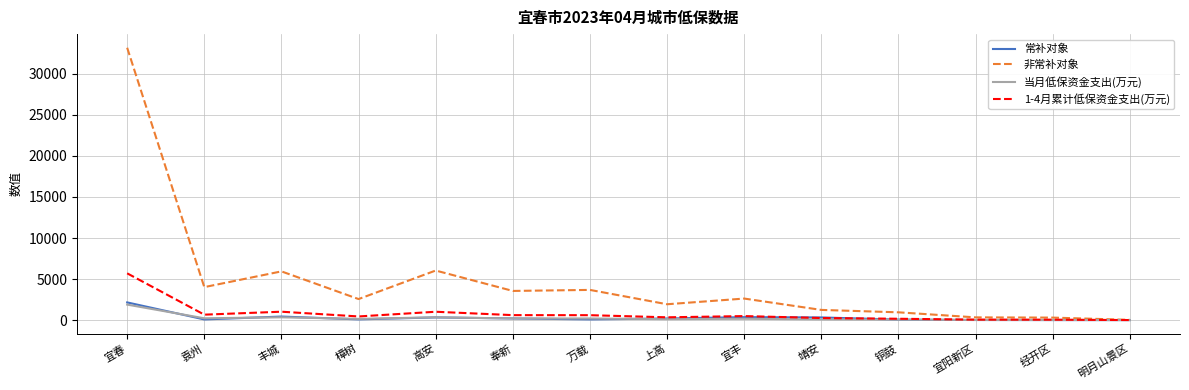

Which series has the largest total across all categories?

非常补对象